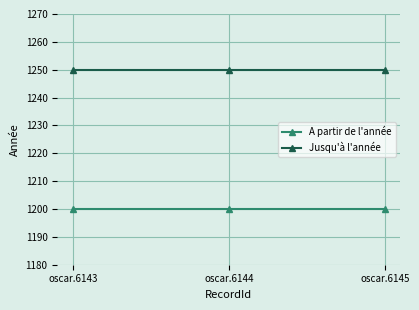

List the series in order of their overall mean, lowest first.

A partir de l'année, Jusqu'à l'année